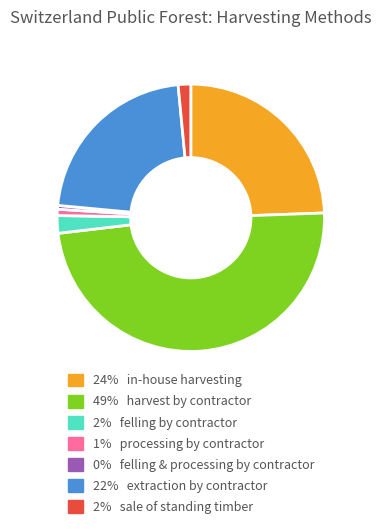

Is there a majority slice in this chart?

No